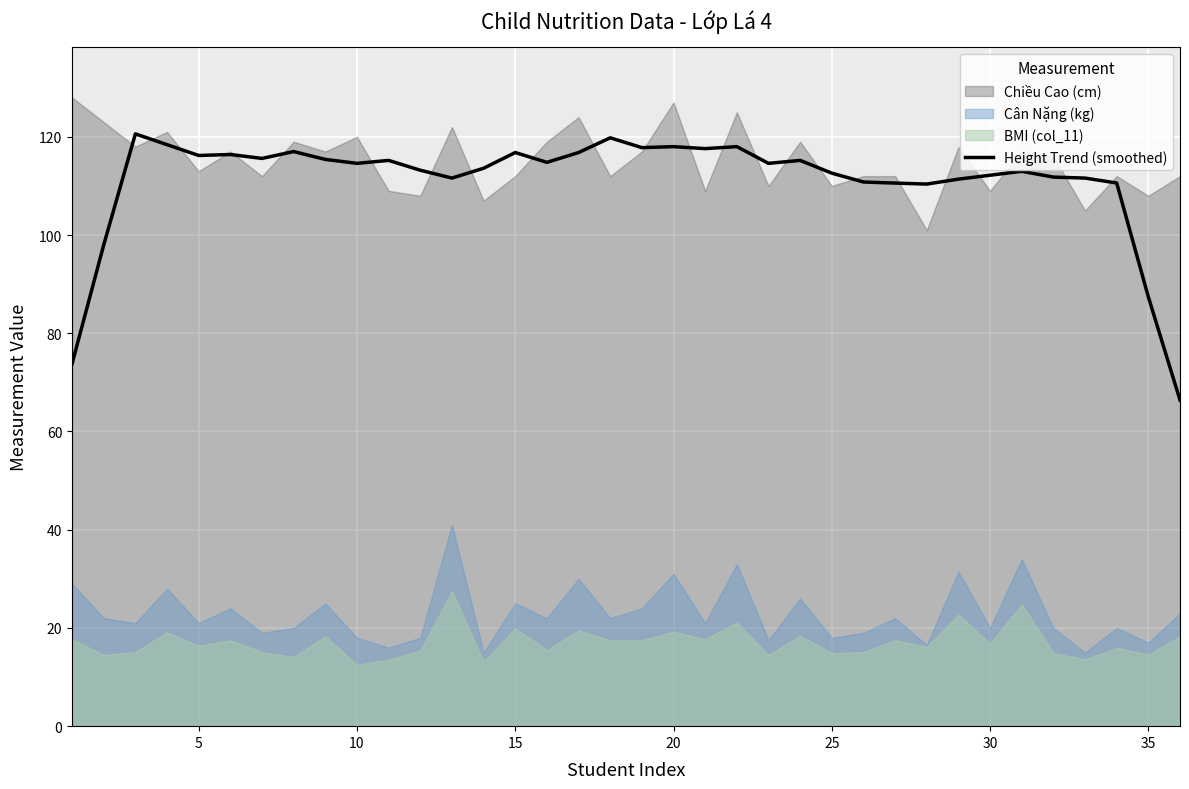

Which has a higher value, 30 or 10?

10